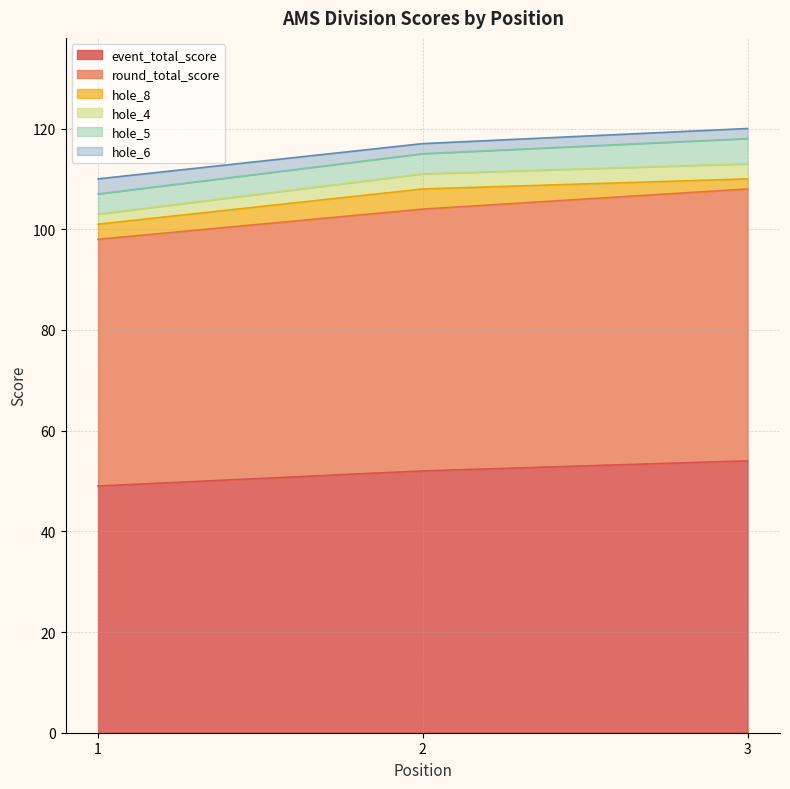

How many categories are shown in the chart?

3